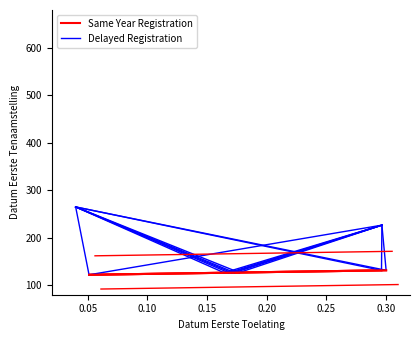

What are all the series names shown in the legend?

Same Year Registration, Delayed Registration